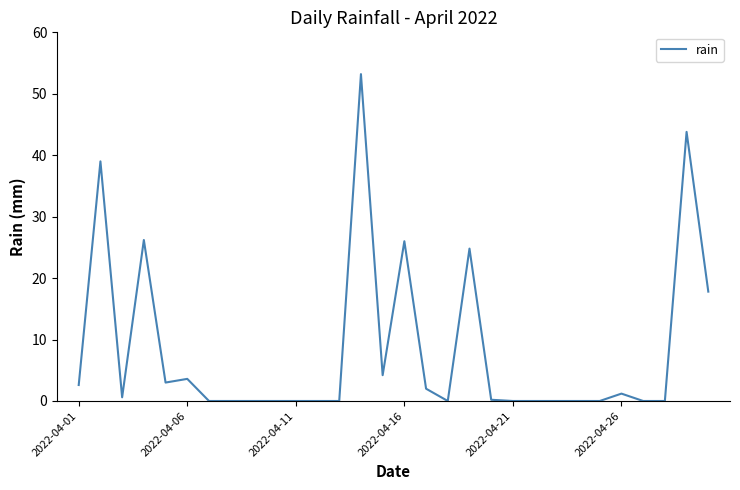

What is the average value?

8.3